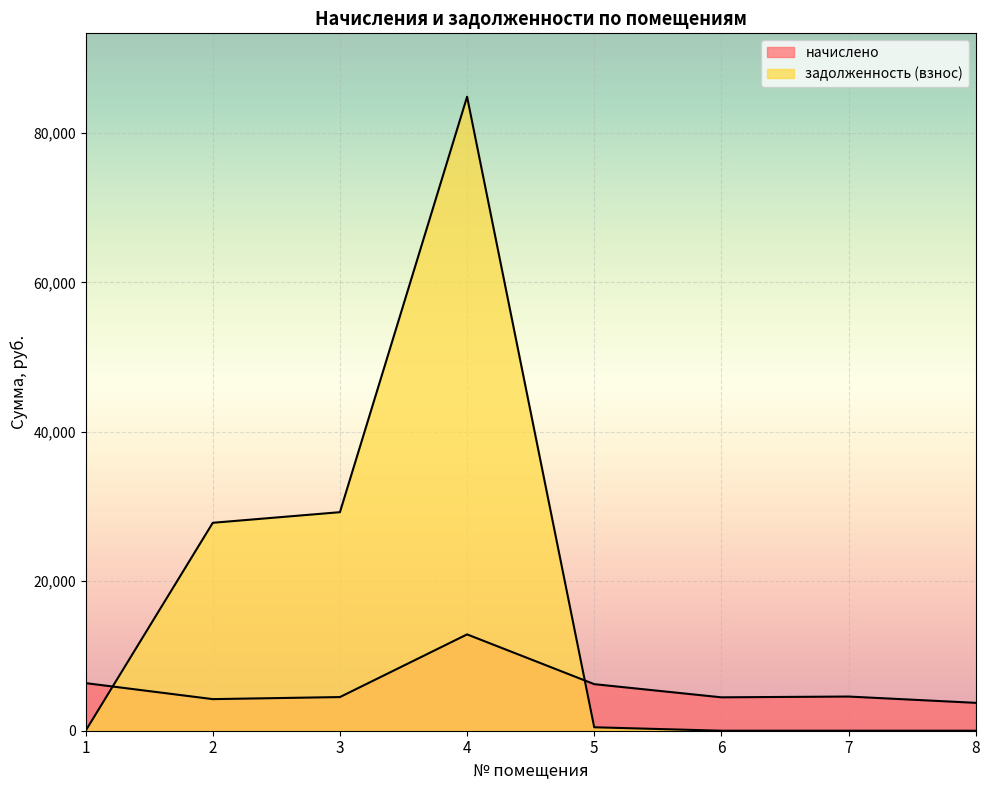

Which has a higher value, 1 or 8?

1